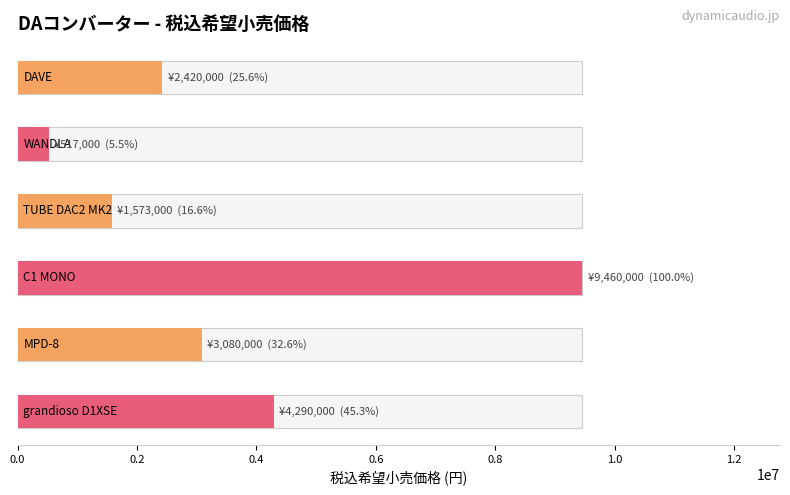

Rank the categories by value from highest to lowest.

C1 MONO, grandioso D1XSE, MPD-8, DAVE, TUBE DAC2 MK2, WANDLA